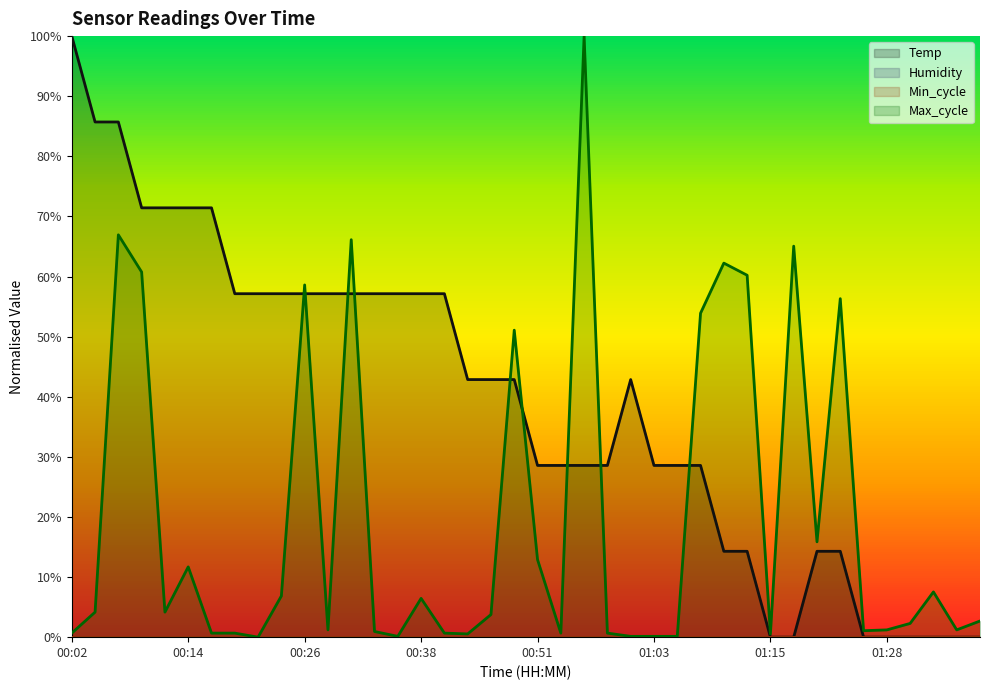

Rank the series at 00:48 from highest to lowest value.

Max_cycle, Temp